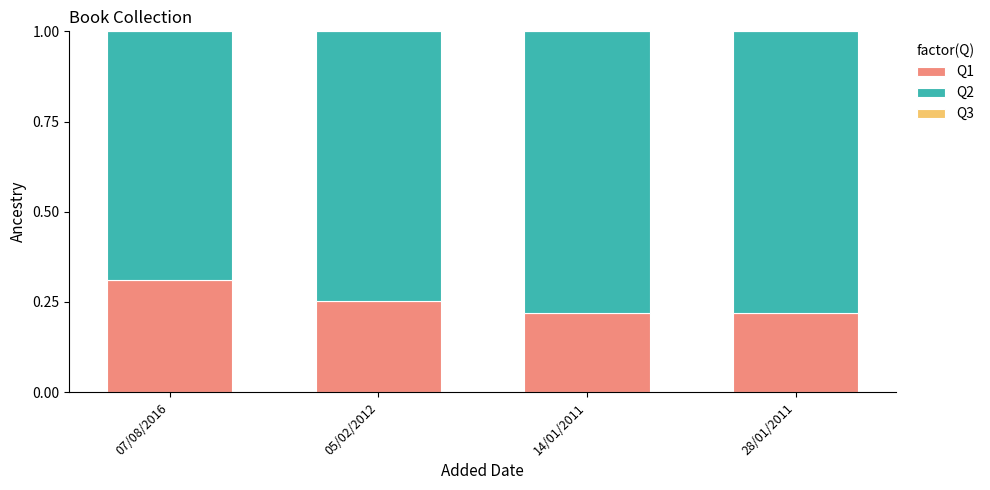

Does the chart contain stacked bars?

Yes